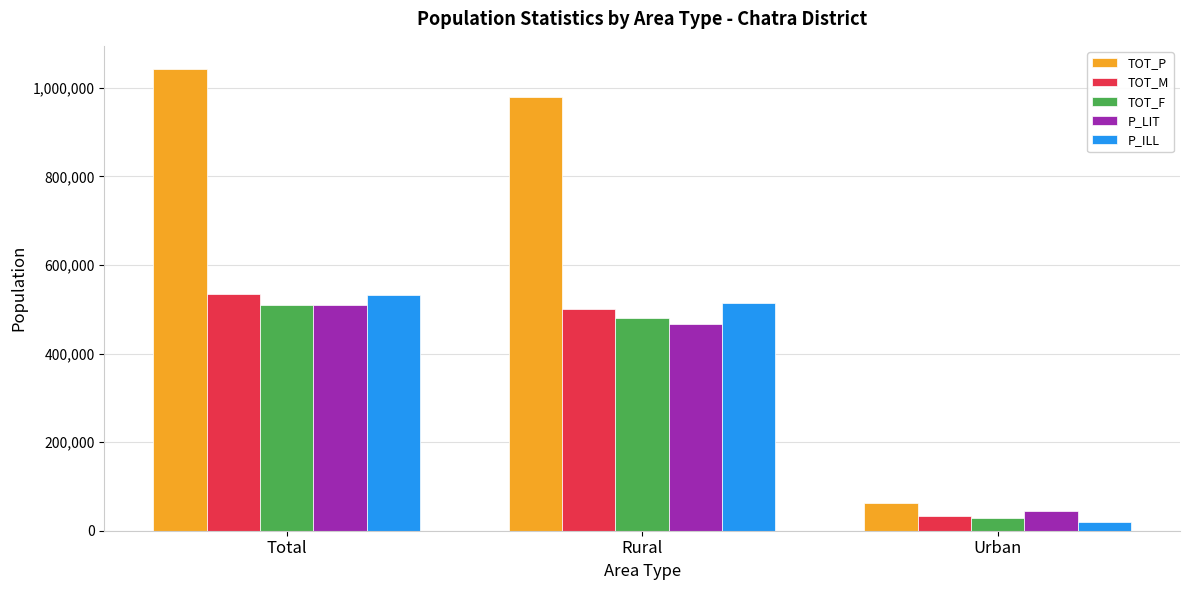

Does the chart contain stacked bars?

No